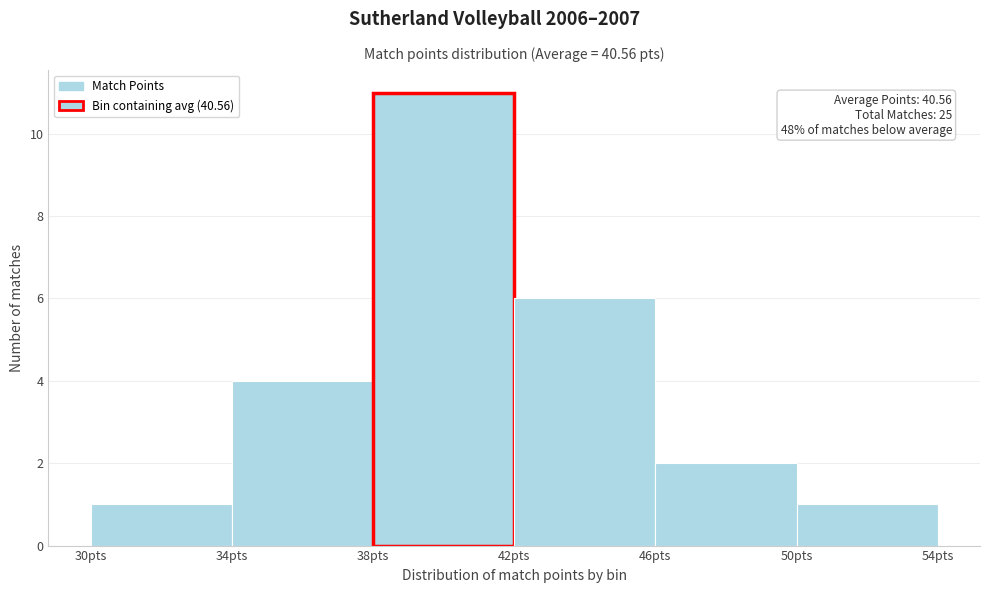

Which range on the x-axis has the tallest bar?

38 to 42